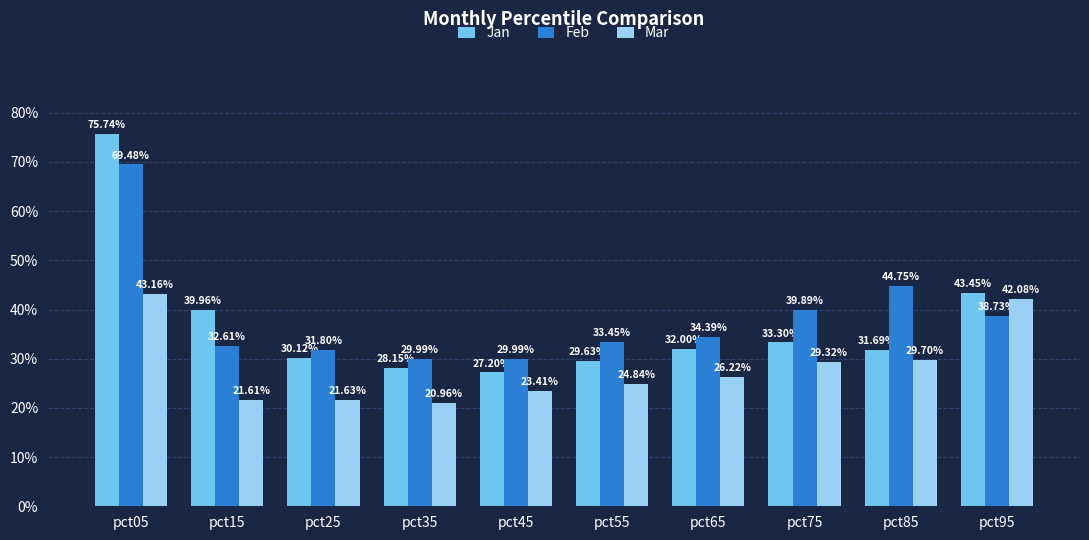

Are the bars horizontal?

No